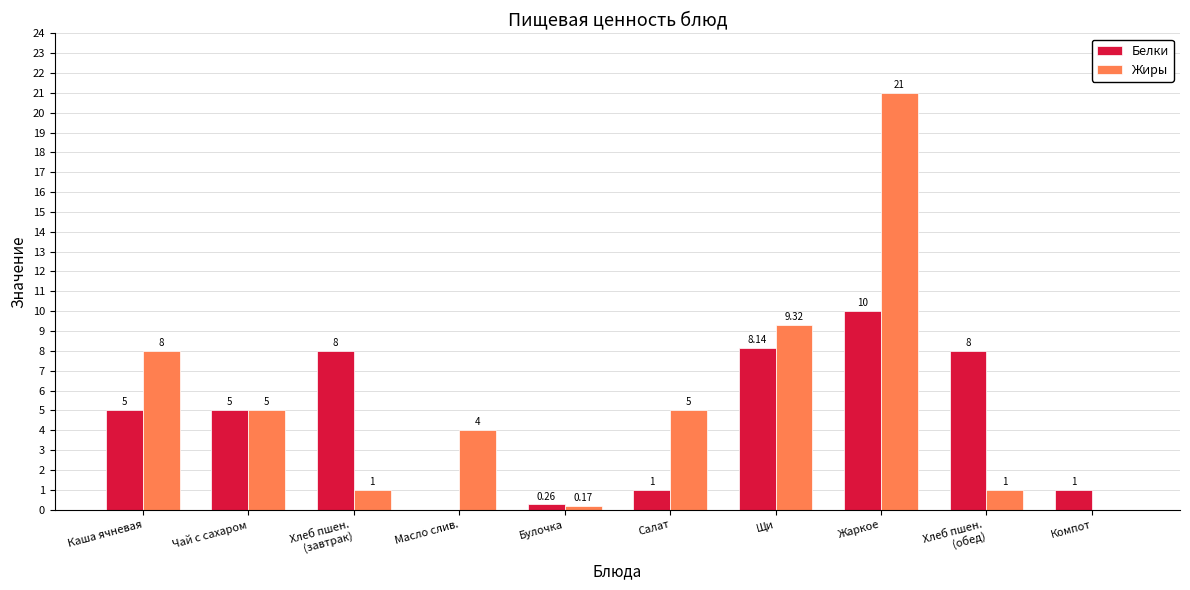

Between Каша ячневая and Масло слив., which series saw the biggest shift?

Белки